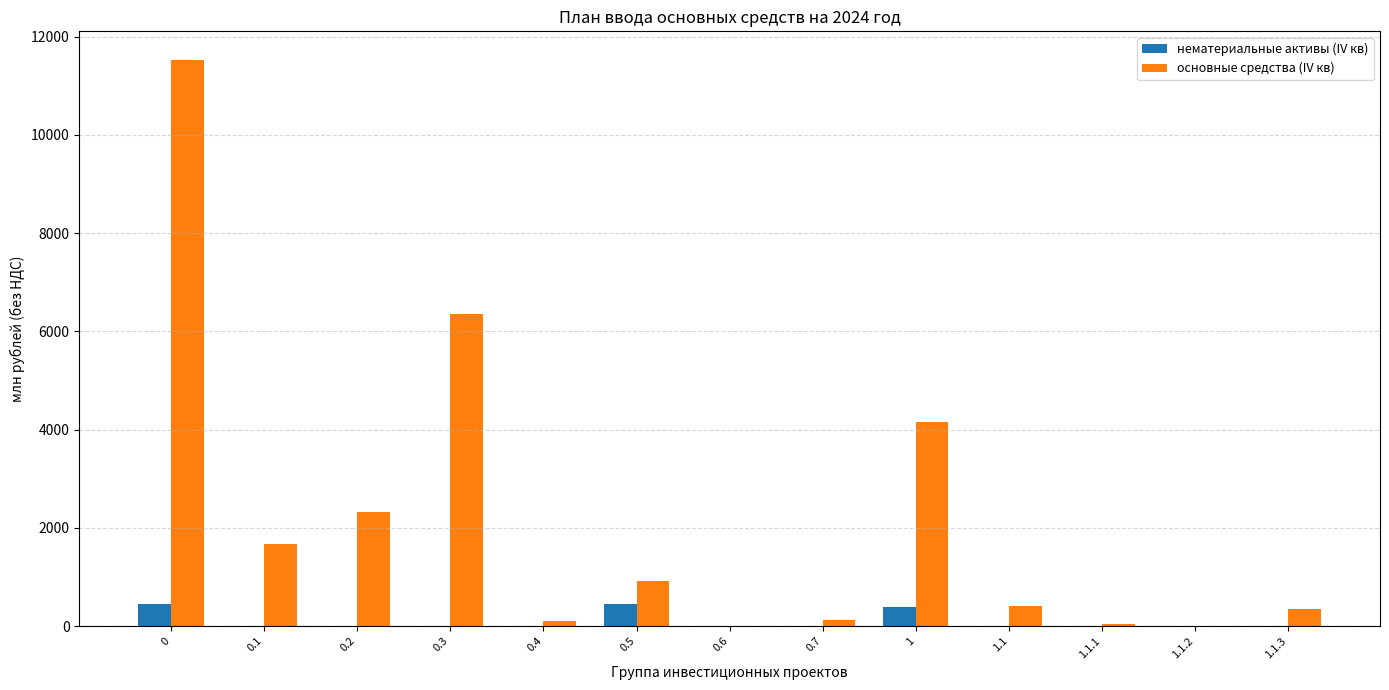

Where is основные средства (IV кв) nearest to the value 5765?

0.3